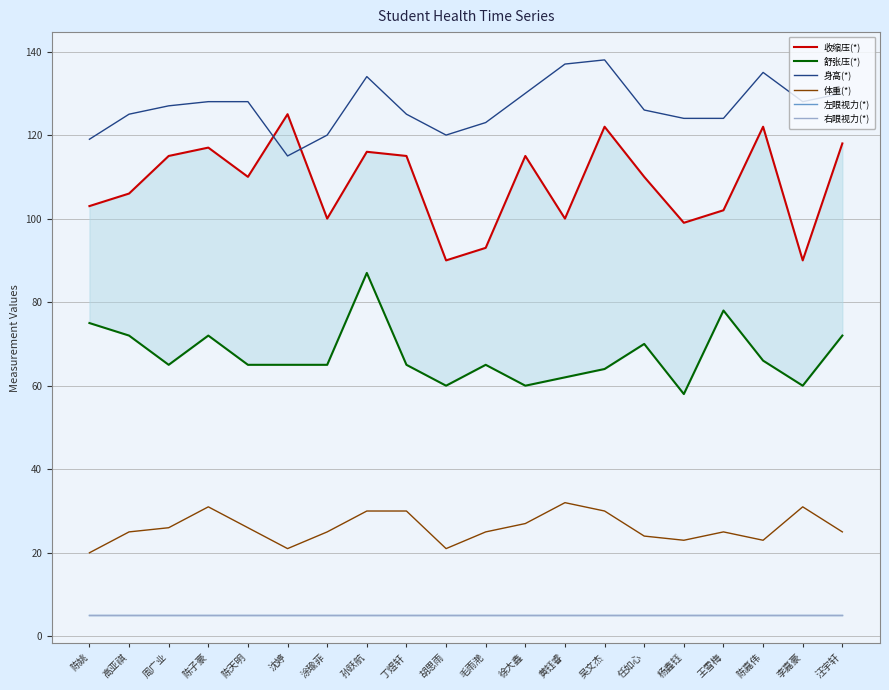

What is the smallest value displayed?

5